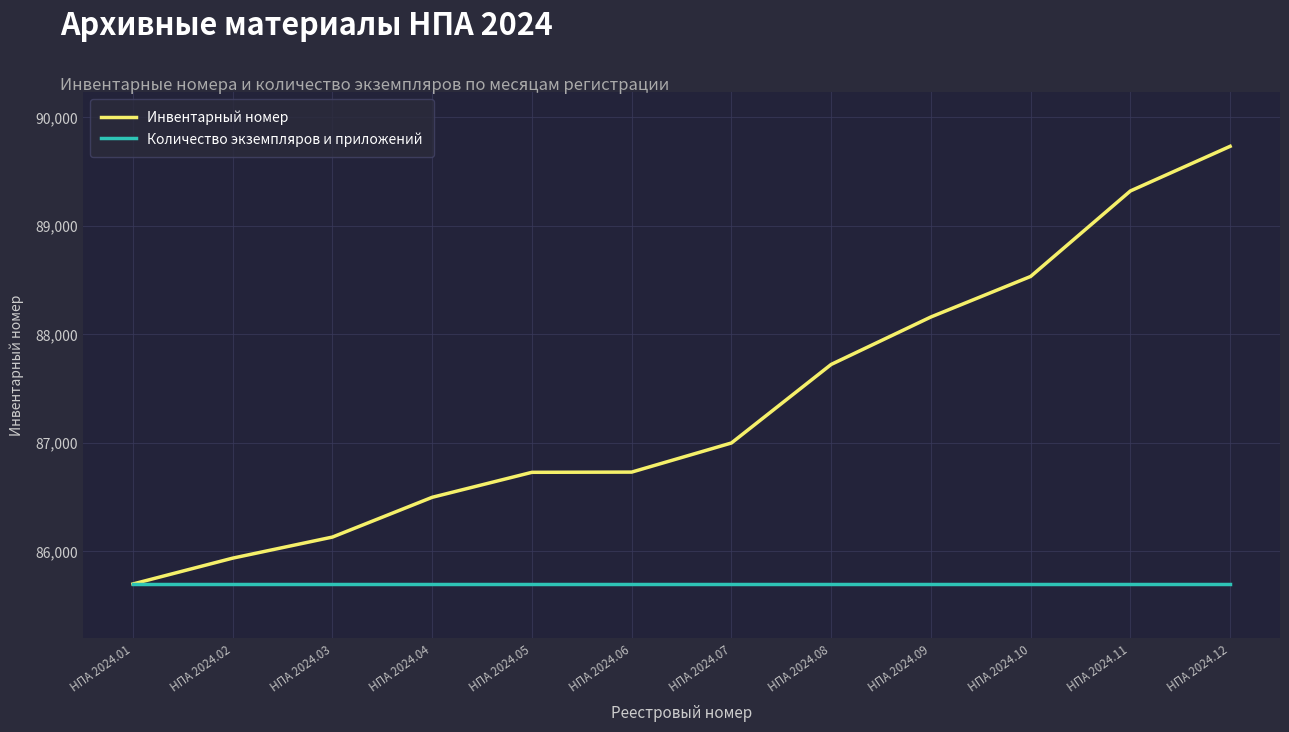

What is the total value across all series at НПА 2024.08?

173421